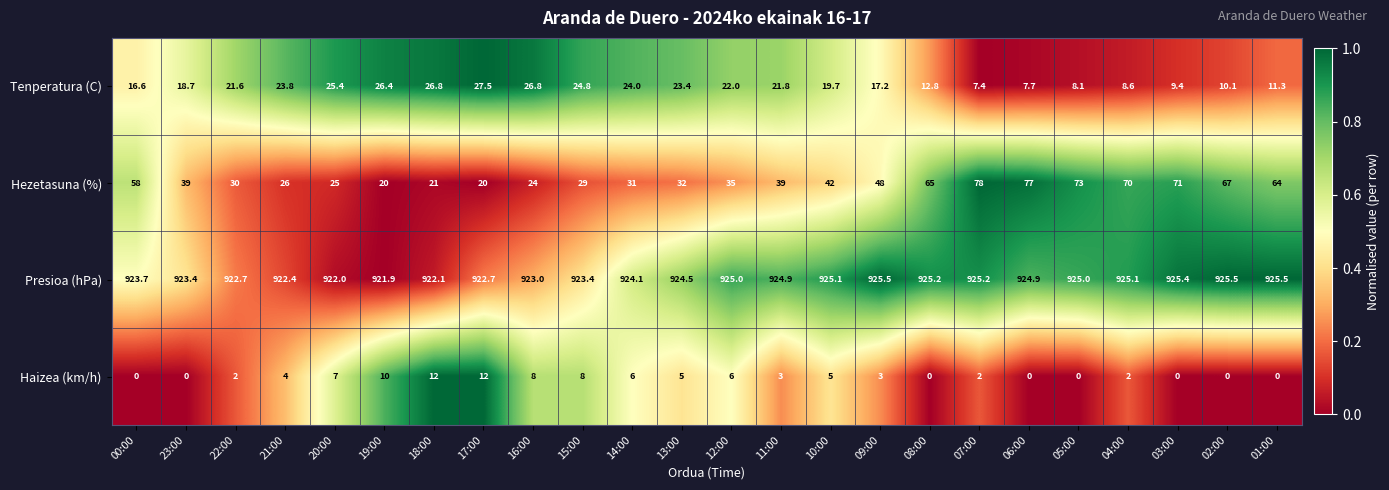

Rank the series by their maximum value, from lowest to highest.

Haizea (km/h), Tenperatura (C), Hezetasuna (%), Presioa (hPa)